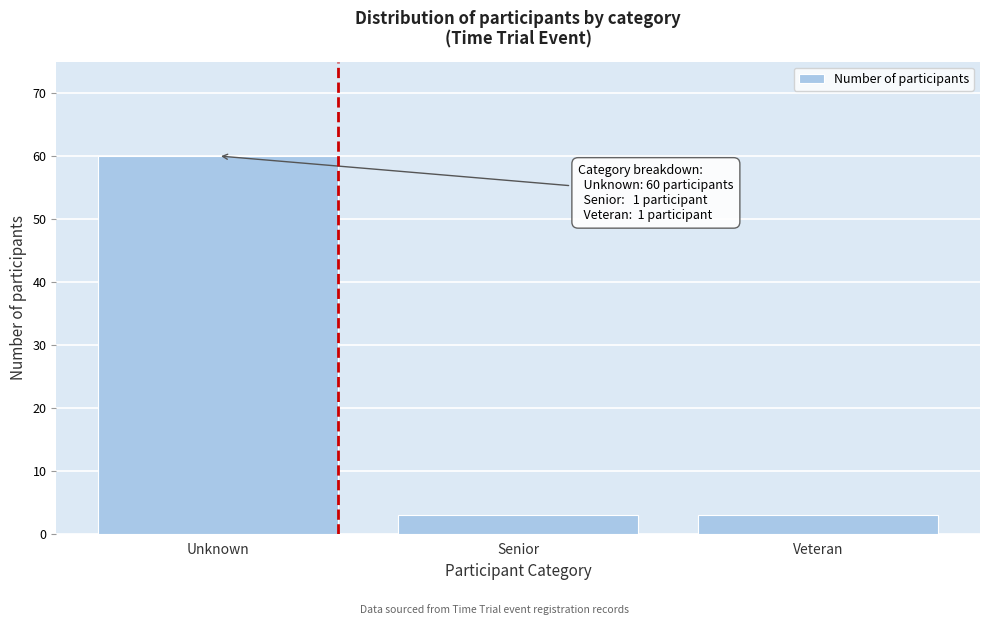

Reading left to right, extract all data points from this chart.

60	3	3